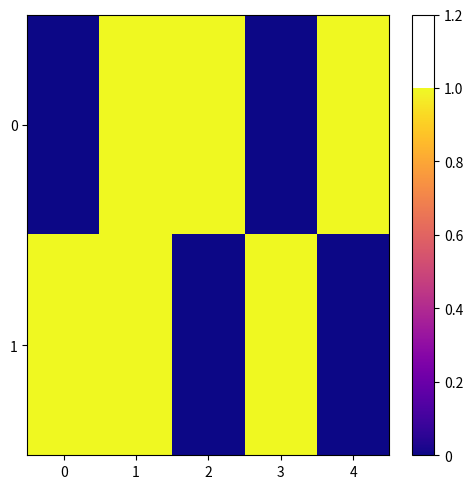

Which category has the highest value across all series?

1